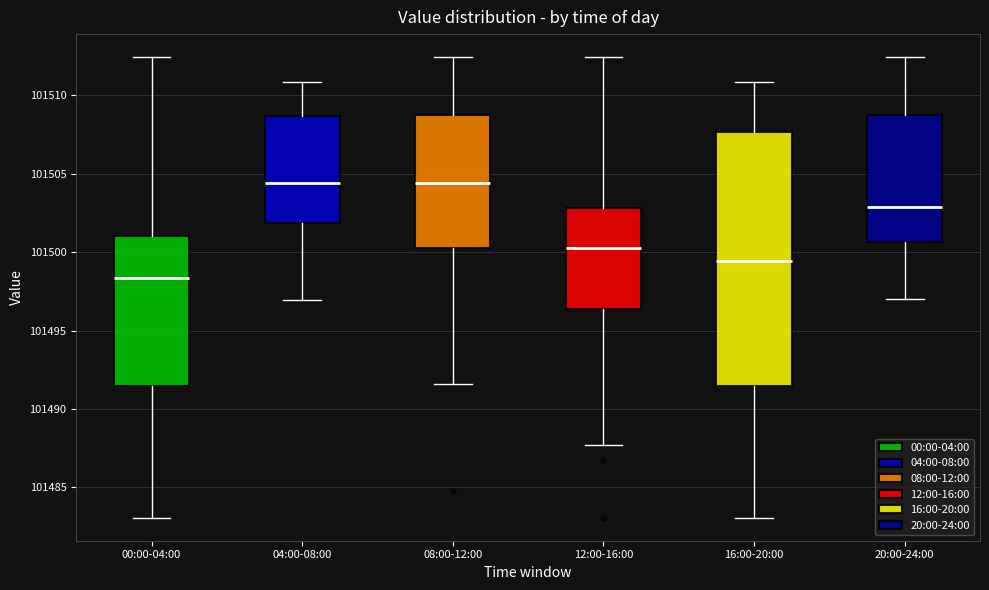

Where is the lower edge of the box for 08:00-12:00 on the y-axis? The values are not printed on the chart, so give them approximately, as read against the axis.

101500.5